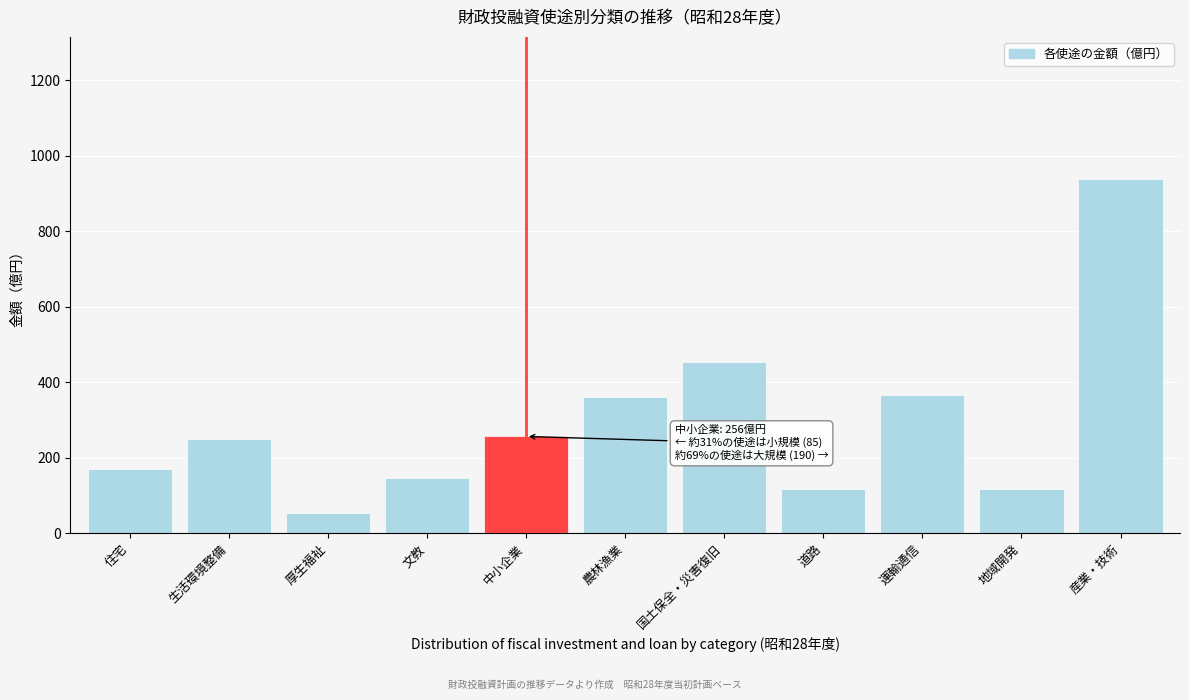

Reading left to right, extract all data points from this chart.

170	250	52	145	256	360	454	118	366	118	939